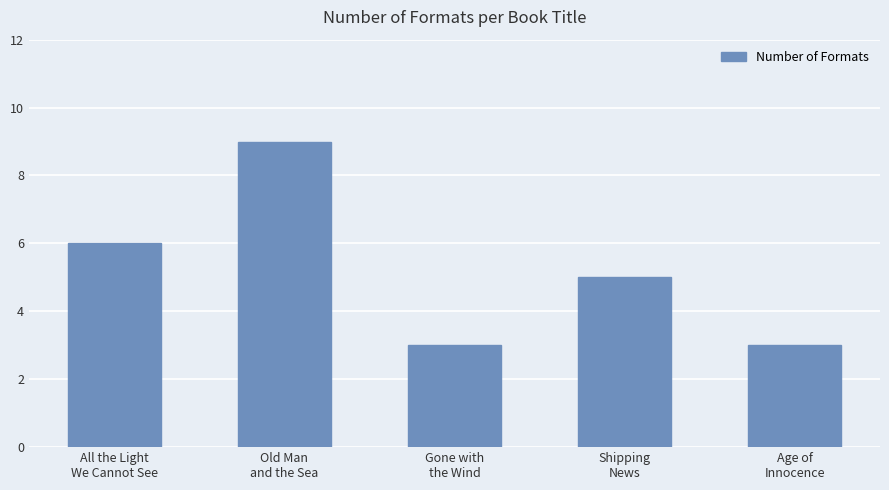

What is the label of the 4th bar from the left?

Shipping
News